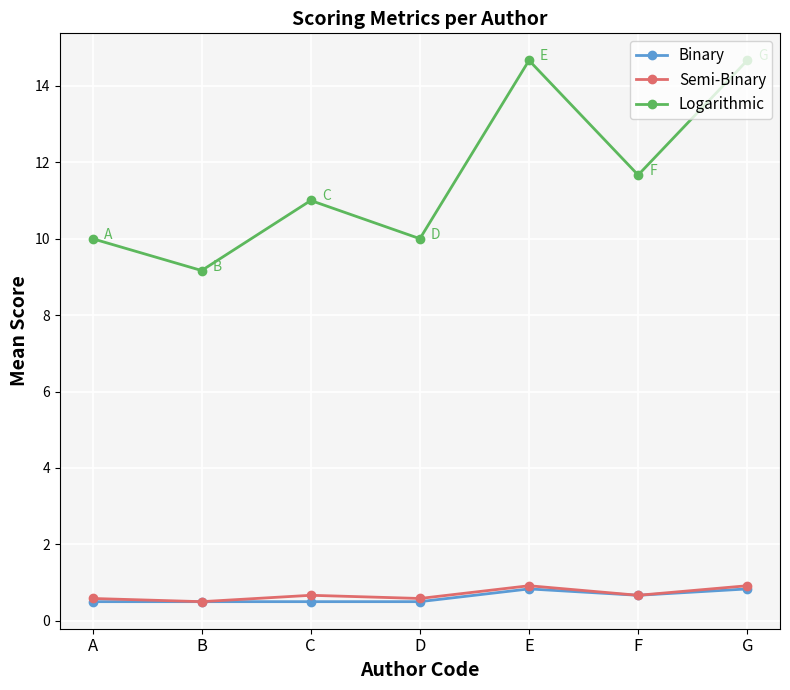

What is the total value across all series at B?

10.2